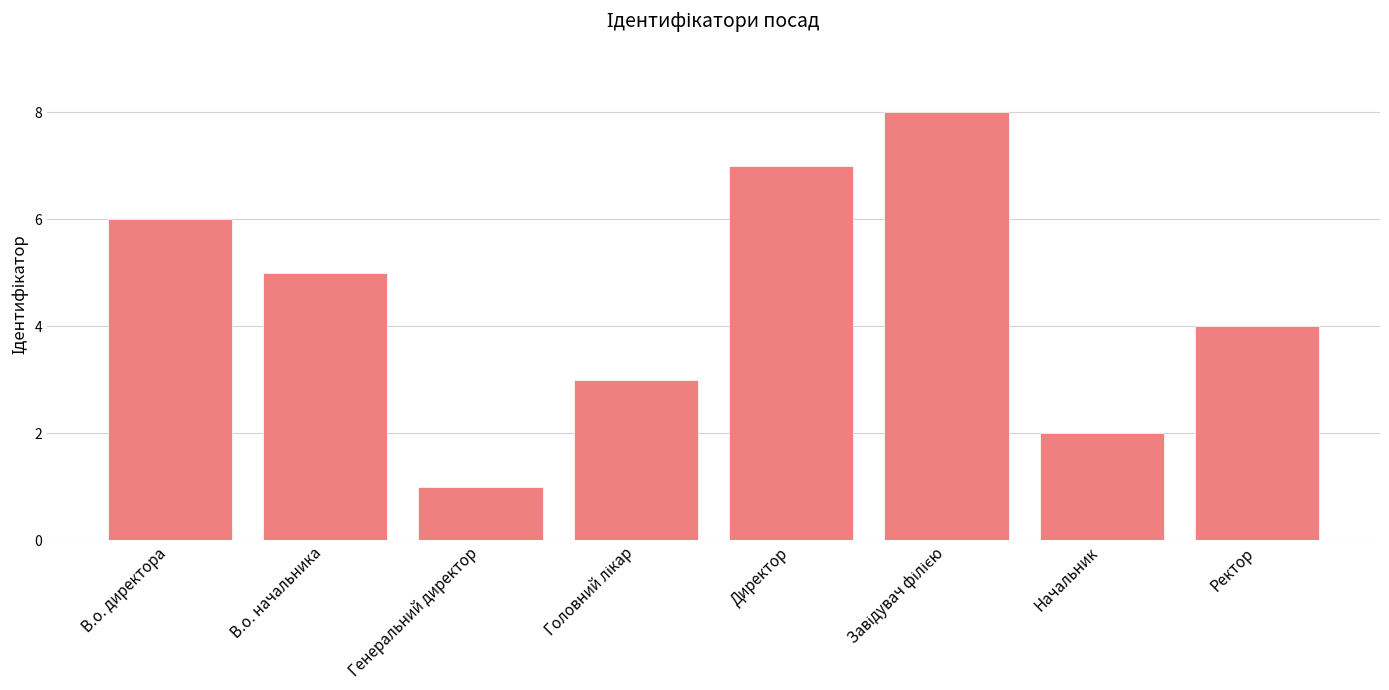

What is the change in value from В.о. начальника to Ректор?

-1